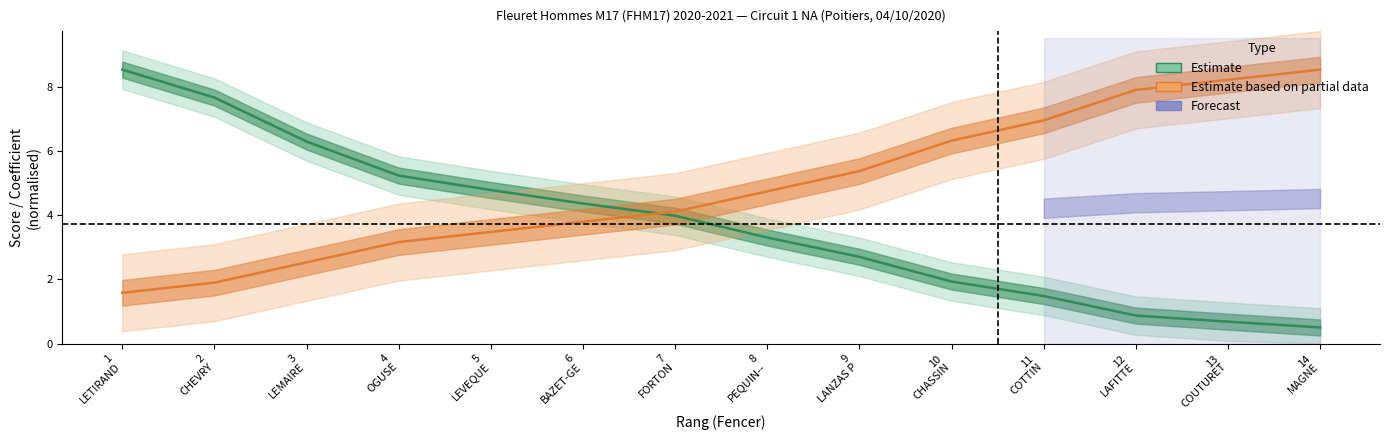

True or false: Estimate based on partial data (coeff. normalised) has a value of 7.3 at 9
LANZAS P.

False